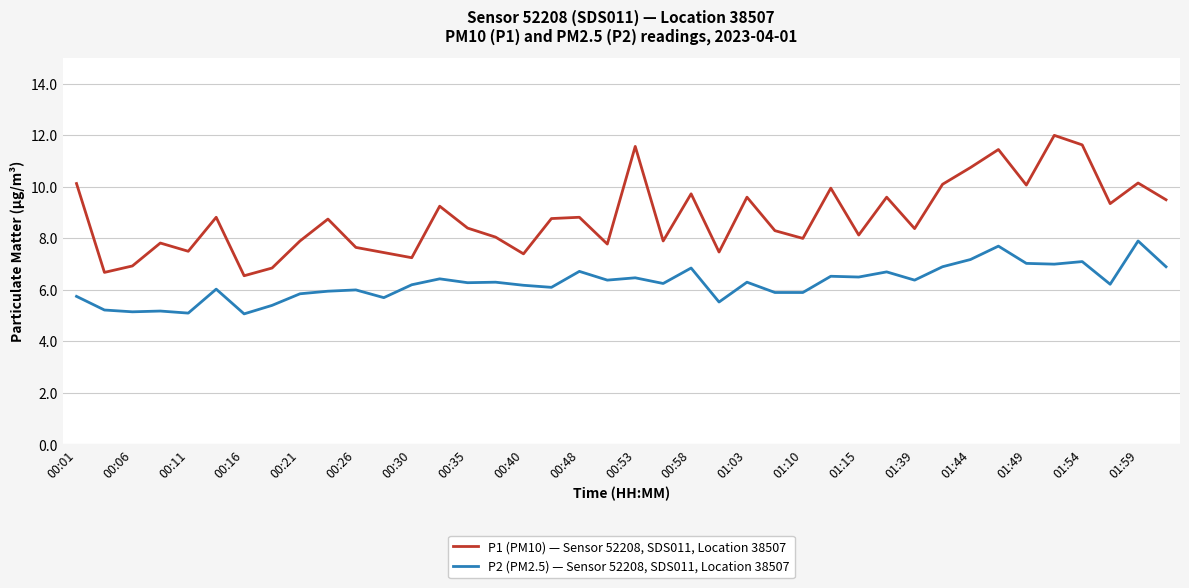

Which series has the largest total across all categories?

P1 (PM10) — Sensor 52208, SDS011, Location 38507